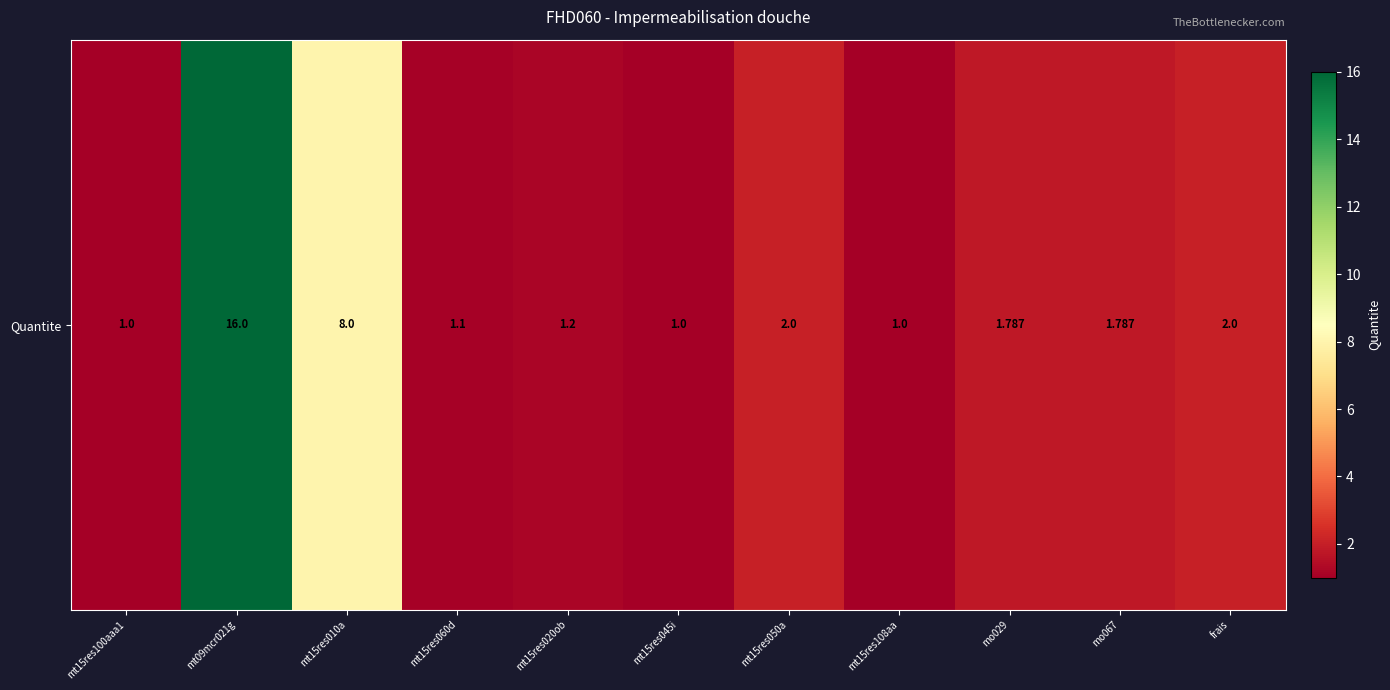

Approximately how many times larger is the value at mt15res108aa compared to mt15res100aaa1?

1.0